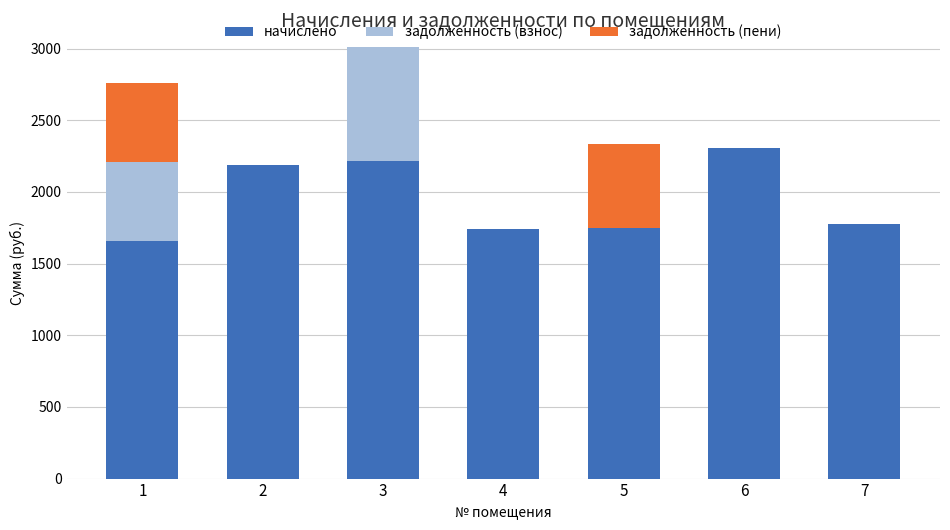

What is the sum of the начислено values at 1 and 2?

3845.6